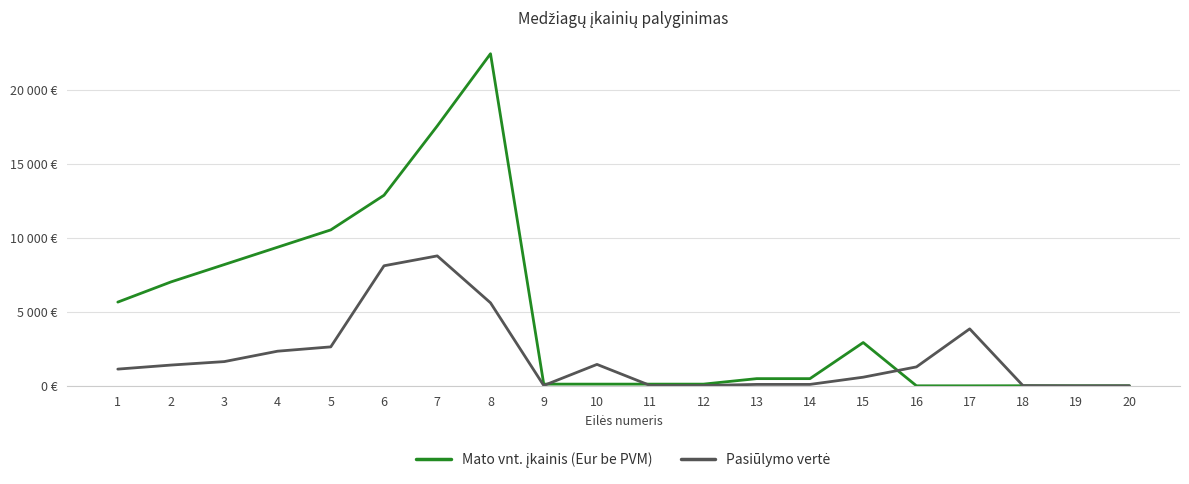

At which category is the sum across all series the highest?

8